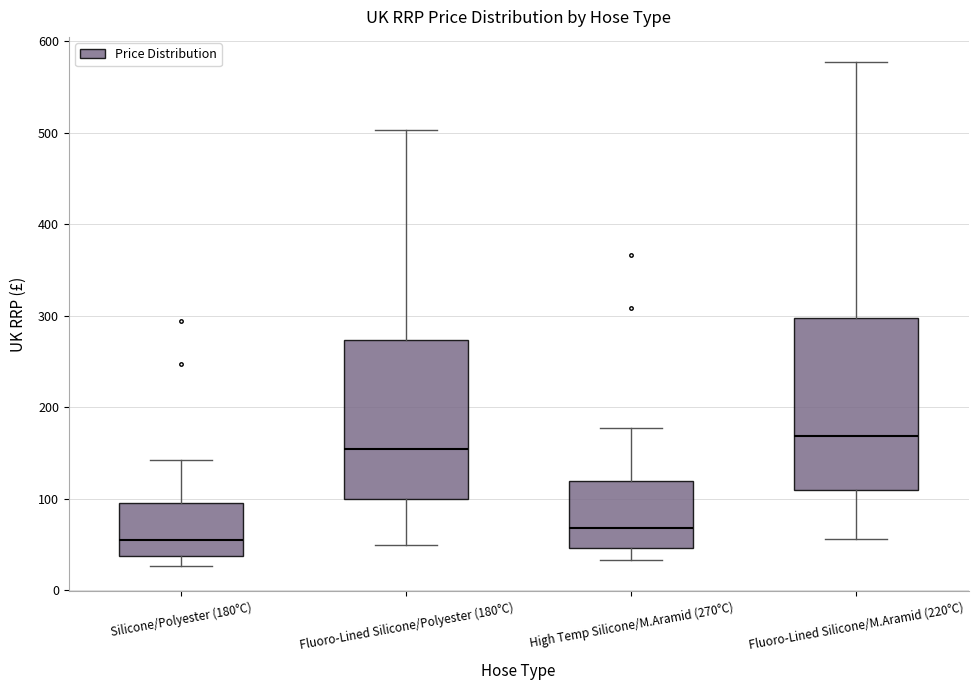

Where is the lower edge of the box for Silicone/Polyester (180°C) on the y-axis? The values are not printed on the chart, so give them approximately, as read against the axis.

40